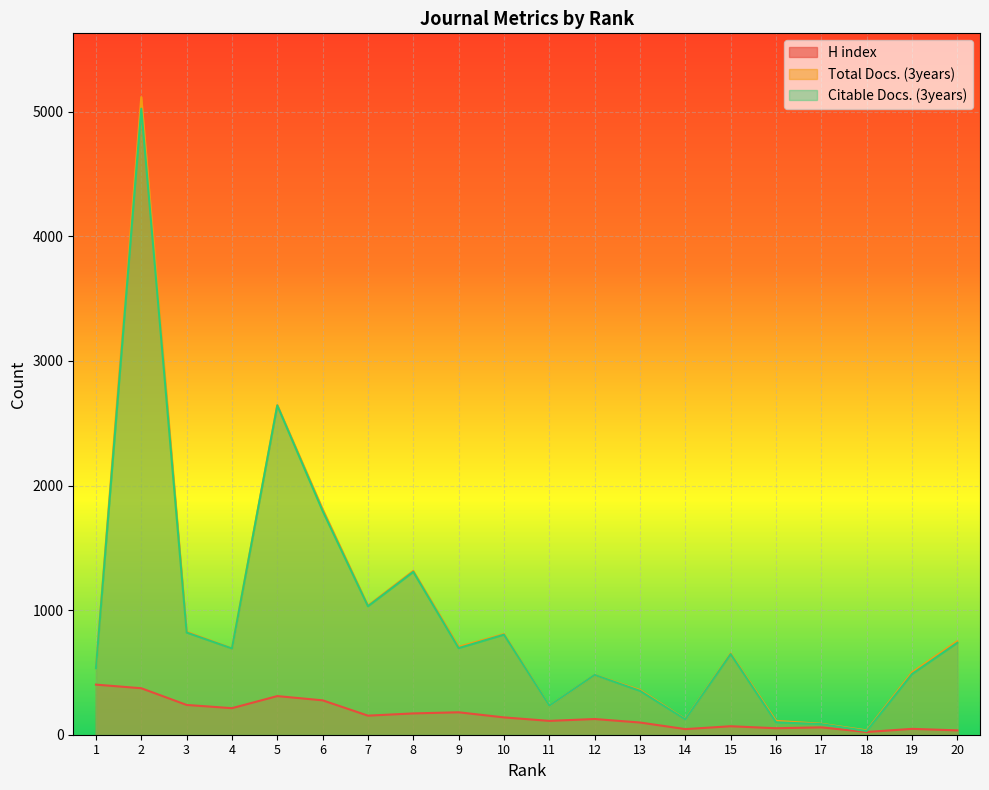

List the labels in order of Citable Docs. (3years) value, smallest first.

18, 17, 16, 14, 11, 13, 12, 19, 1, 15, 4, 9, 20, 10, 3, 7, 8, 6, 5, 2